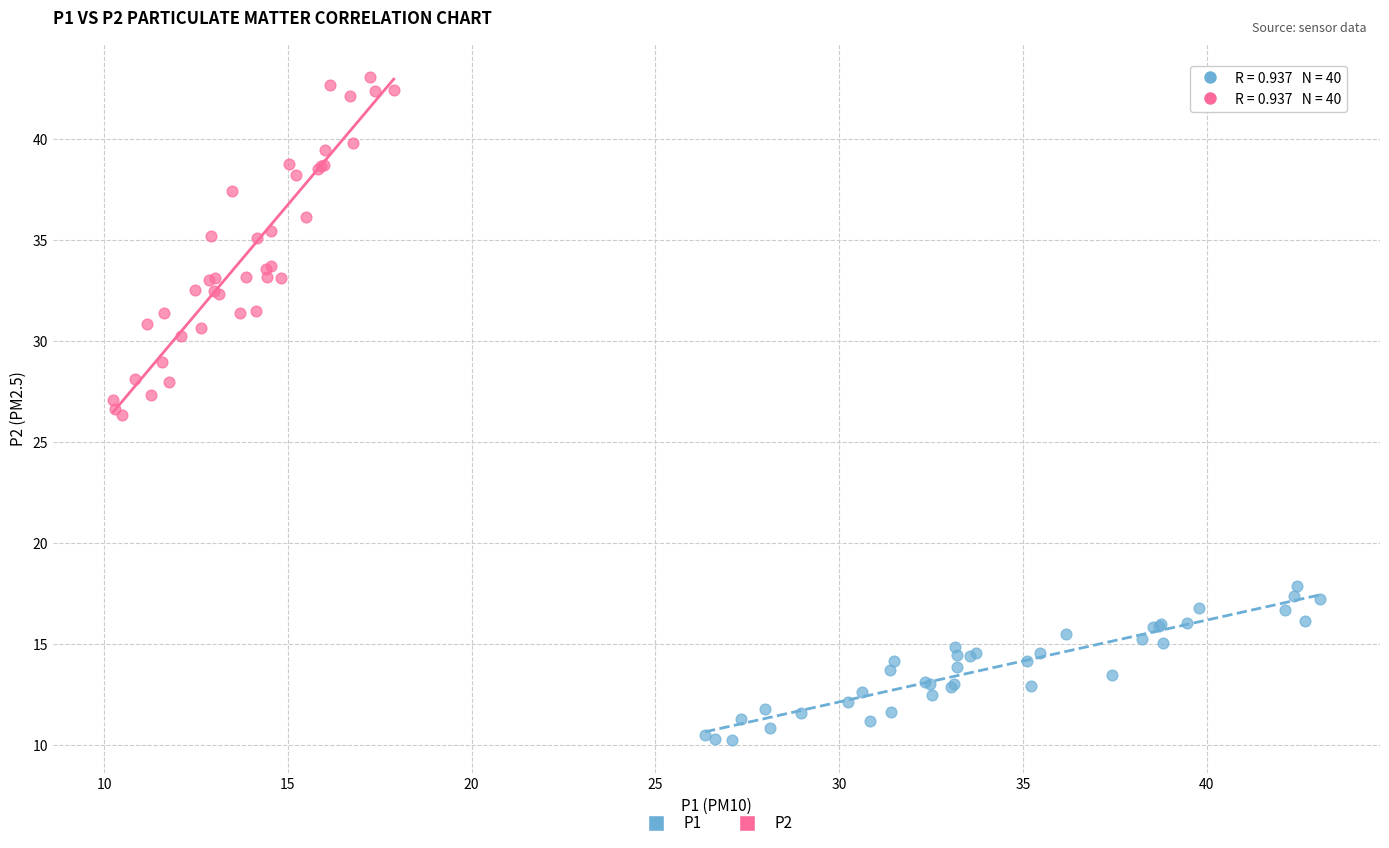

Which series contains the lowest Y value?

P1